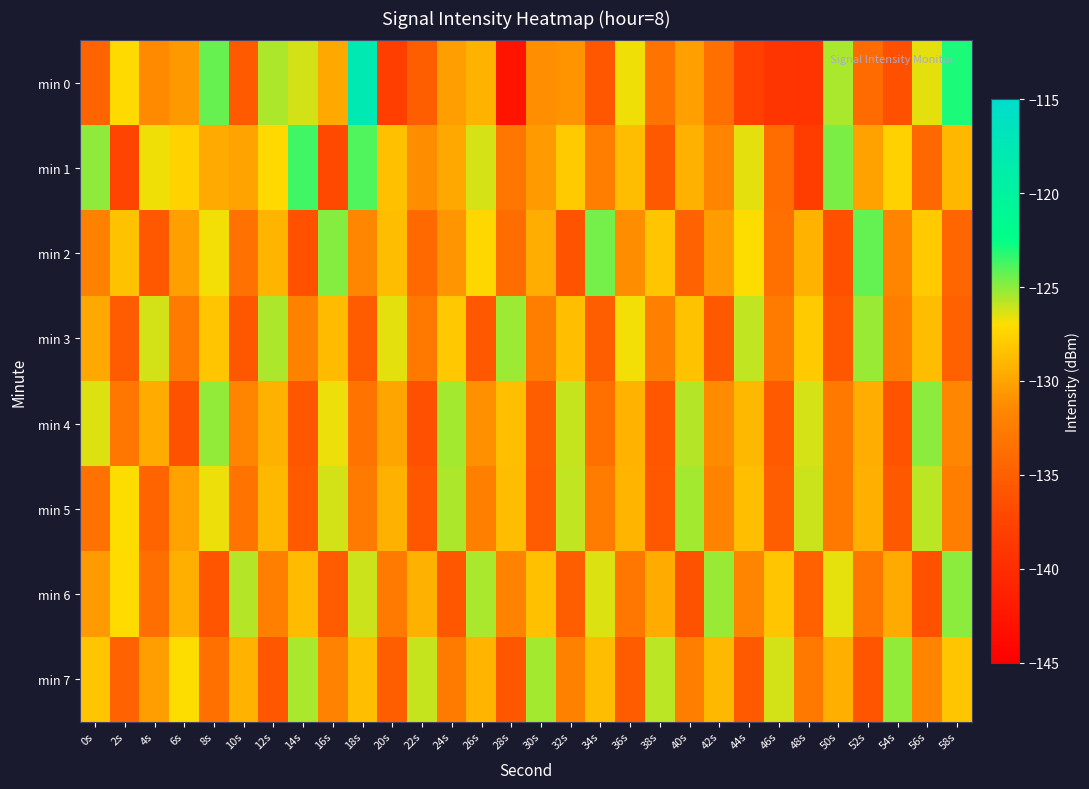

Reading left to right, what are all the values shown in this chart?

min 0: 0s=-134.6	2s=-127.1	4s=-131.4	6s=-130.6	8s=-124.3	10s=-135.5	12s=-125.6	14s=-126.2	16s=-129.8	18s=-117.9	20s=-138.1	22s=-135.2	24s=-130.3	26s=-129.2	28s=-142.7	30s=-131.1	32s=-130.9	34s=-135.9	36s=-126.8	38s=-133.3	40s=-130.3	42s=-133.6	44s=-137.9	46s=-139.1	48s=-139.2	50s=-125.5	52s=-134.0	54s=-136.4	56s=-126.5	58s=-123.0
min 1: 0s=-125.1	2s=-137.6	4s=-126.7	6s=-127.6	8s=-129.7	10s=-130.0	12s=-127.2	14s=-123.6	16s=-137.0	18s=-123.9	20s=-128.5	22s=-131.2	24s=-129.8	26s=-126.3	28s=-133.1	30s=-130.5	32s=-127.9	34s=-132.4	36s=-128.7	38s=-135.6	40s=-129.3	42s=-131.8	44s=-126.5	46s=-133.9	48s=-138.2	50s=-124.7	52s=-130.1	54s=-127.6	56s=-134.3	58s=-129.0
min 2: 0s=-132.1	2s=-128.4	4s=-135.7	6s=-130.2	8s=-126.8	10s=-133.5	12s=-129.1	14s=-136.3	16s=-124.9	18s=-131.6	20s=-128.7	22s=-134.2	24s=-130.8	26s=-127.3	28s=-133.9	30s=-129.5	32s=-136.1	34s=-124.6	36s=-131.2	38s=-128.3	40s=-134.8	42s=-130.4	44s=-127.0	46s=-133.6	48s=-129.2	50s=-136.4	52s=-124.3	54s=-131.8	56s=-128.0	58s=-134.5
min 3: 0s=-129.8	2s=-135.4	4s=-126.2	6s=-132.7	8s=-128.3	10s=-135.9	12s=-125.6	14s=-132.1	16s=-128.8	18s=-135.3	20s=-126.5	22s=-132.9	24s=-128.1	26s=-135.7	28s=-125.3	30s=-132.4	32s=-128.6	34s=-135.1	36s=-126.8	38s=-132.2	40s=-128.4	42s=-135.6	44s=-125.9	46s=-132.6	48s=-128.0	50s=-135.8	52s=-125.2	54s=-132.3	56s=-128.7	58s=-135.0
min 4: 0s=-126.4	2s=-133.0	4s=-129.6	6s=-136.2	8s=-125.1	10s=-131.7	12s=-129.3	14s=-135.9	16s=-126.7	18s=-133.3	20s=-129.9	22s=-136.5	24s=-125.4	26s=-131.0	28s=-128.6	30s=-135.2	32s=-126.0	34s=-133.6	36s=-129.2	38s=-135.8	40s=-125.7	42s=-131.3	44s=-128.9	46s=-135.5	48s=-126.3	50s=-132.9	52s=-129.5	54s=-136.1	56s=-125.0	58s=-131.6
min 5: 0s=-133.4	2s=-127.0	4s=-134.6	6s=-130.1	8s=-126.7	10s=-133.3	12s=-128.9	14s=-135.5	16s=-126.2	18s=-132.7	20s=-129.3	22s=-135.9	24s=-125.6	26s=-132.2	28s=-128.7	30s=-135.4	32s=-125.9	34s=-132.5	36s=-129.1	38s=-135.7	40s=-125.4	42s=-132.0	44s=-128.6	46s=-135.2	48s=-126.1	50s=-132.8	52s=-129.4	54s=-135.6	56s=-125.8	58s=-132.4
min 6: 0s=-130.5	2s=-127.1	4s=-133.8	6s=-129.4	8s=-136.0	10s=-125.7	12s=-132.2	14s=-128.8	16s=-135.4	18s=-126.1	20s=-132.7	22s=-129.3	24s=-135.9	26s=-125.5	28s=-132.0	30s=-128.5	32s=-135.1	34s=-126.4	36s=-133.0	38s=-129.6	40s=-136.2	42s=-125.2	44s=-131.7	46s=-128.3	48s=-134.9	50s=-126.6	52s=-133.1	54s=-129.7	56s=-136.3	58s=-125.0
min 7: 0s=-128.2	2s=-134.8	4s=-130.3	6s=-127.0	8s=-133.6	10s=-129.2	12s=-135.8	14s=-125.5	16s=-132.0	18s=-128.6	20s=-135.2	22s=-126.0	24s=-132.6	26s=-129.1	28s=-135.8	30s=-125.4	32s=-132.1	34s=-128.7	36s=-135.3	38s=-125.8	40s=-132.3	42s=-128.9	44s=-135.5	46s=-126.2	48s=-132.8	50s=-129.4	52s=-136.0	54s=-125.1	56s=-131.7	58s=-128.3